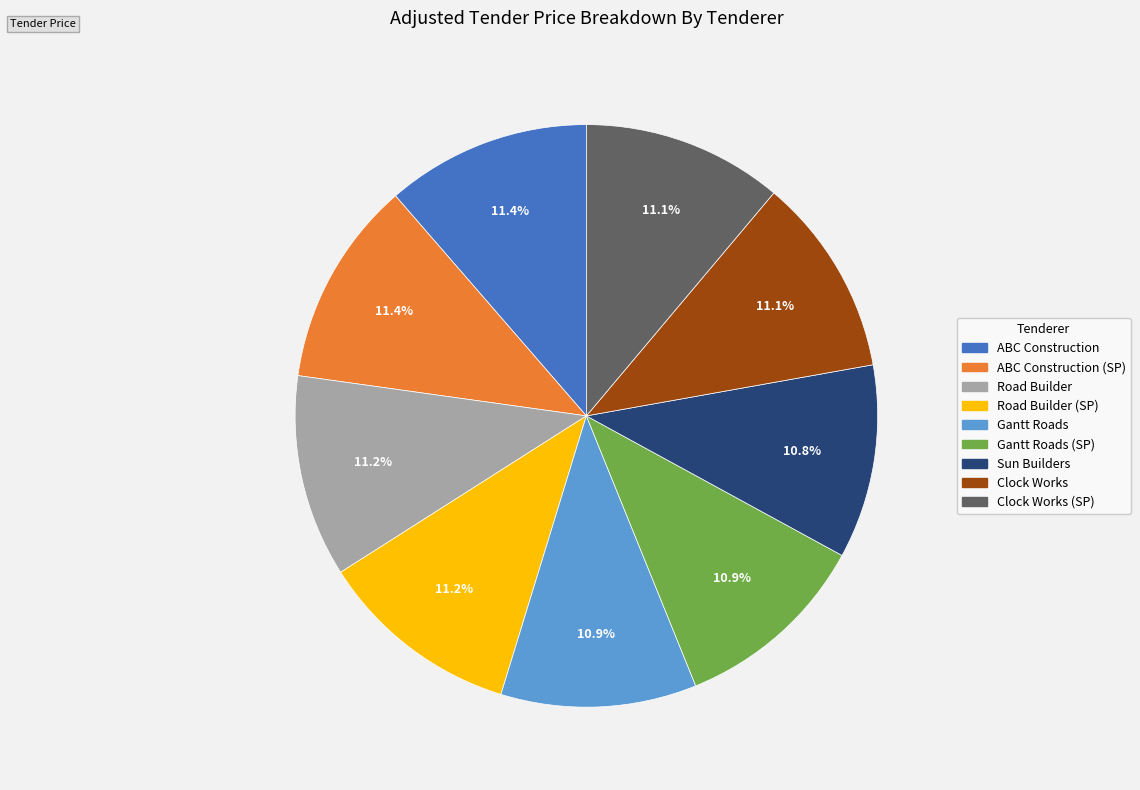

To the nearest percent, what is the combined percentage of Road Builder and ABC Construction?

23%